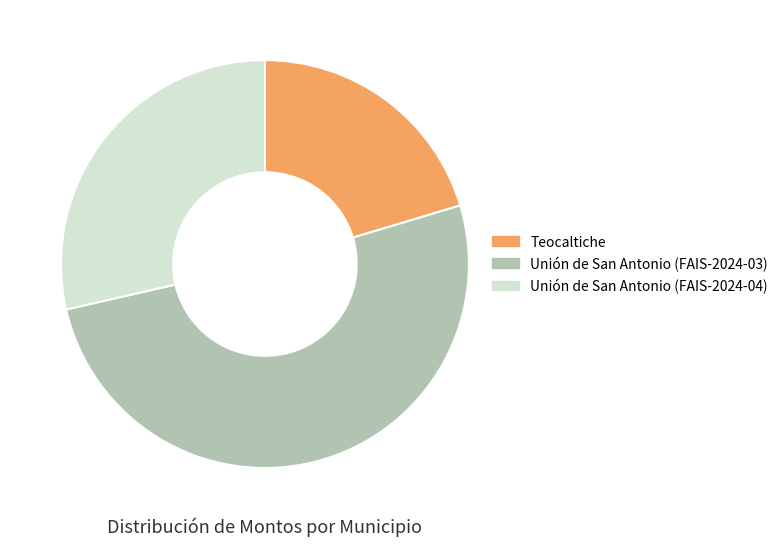

Which slice is the smallest?

Teocaltiche